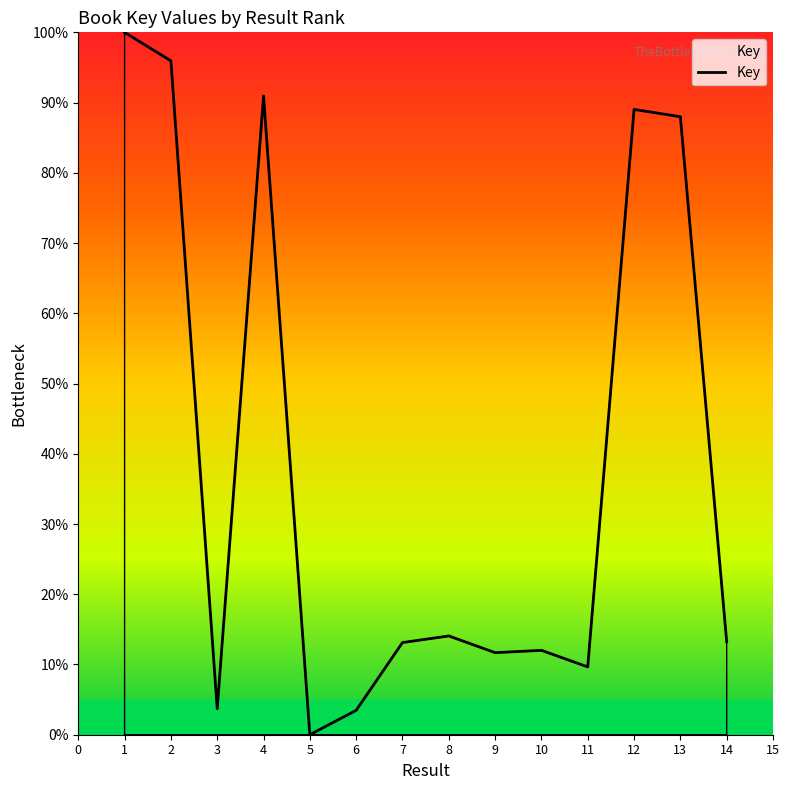

Does the chart have visible grid lines?

No